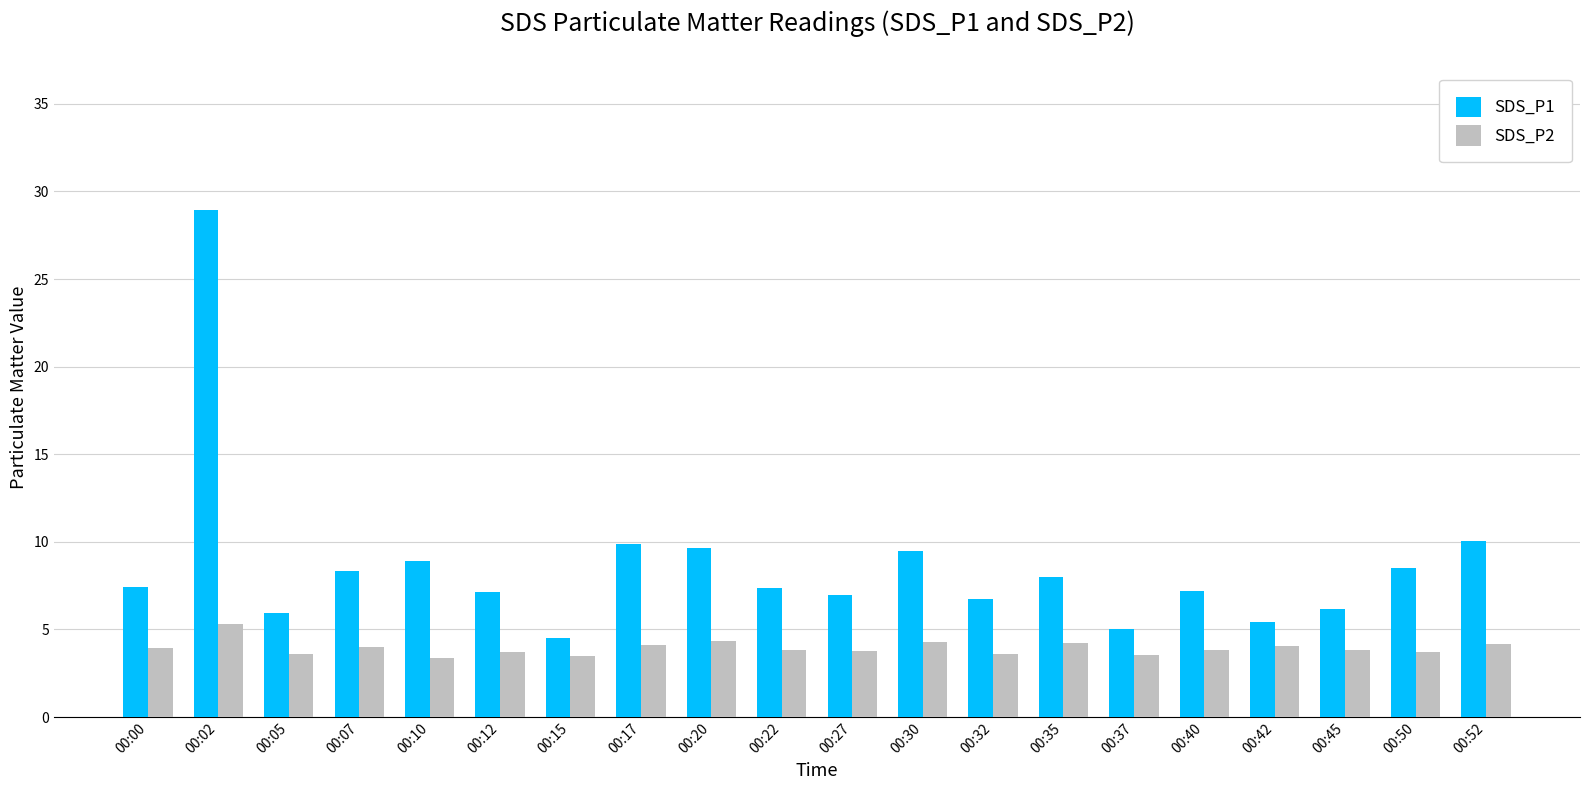

Rank the series by their average value, from lowest to highest.

SDS_P2, SDS_P1